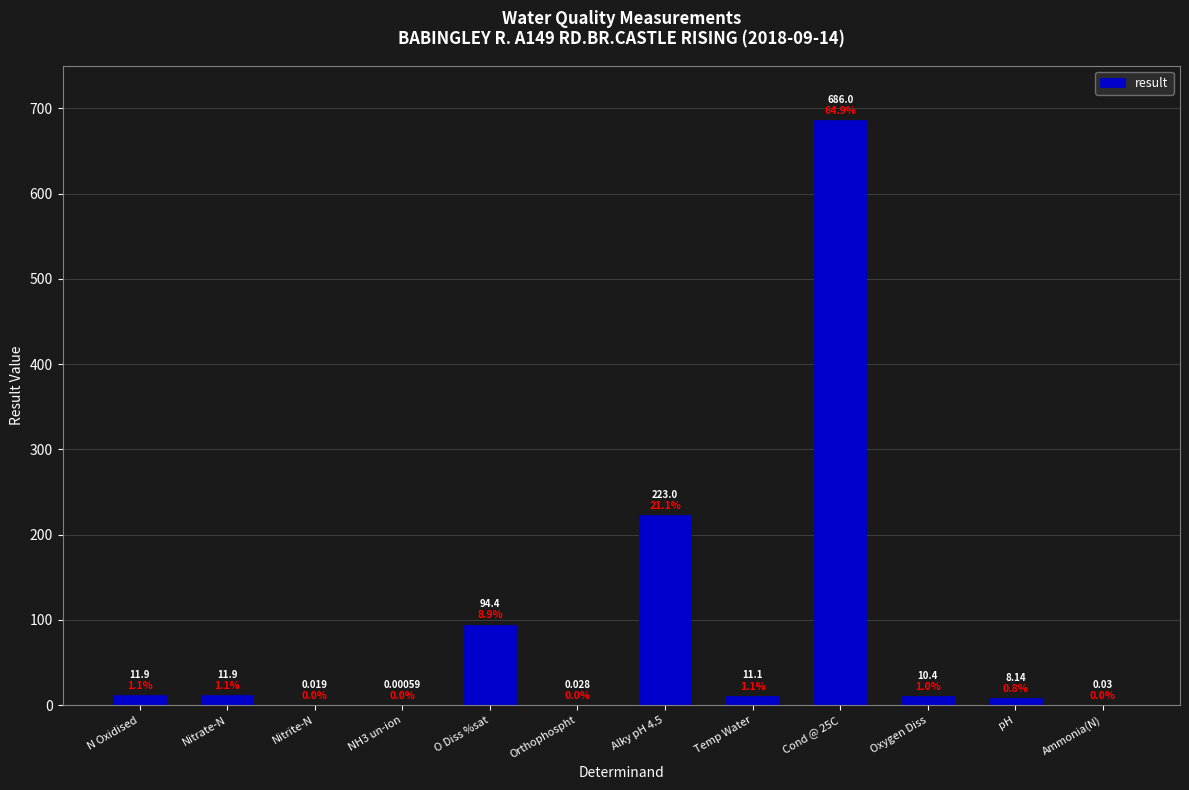

How many values exceed 11?

6